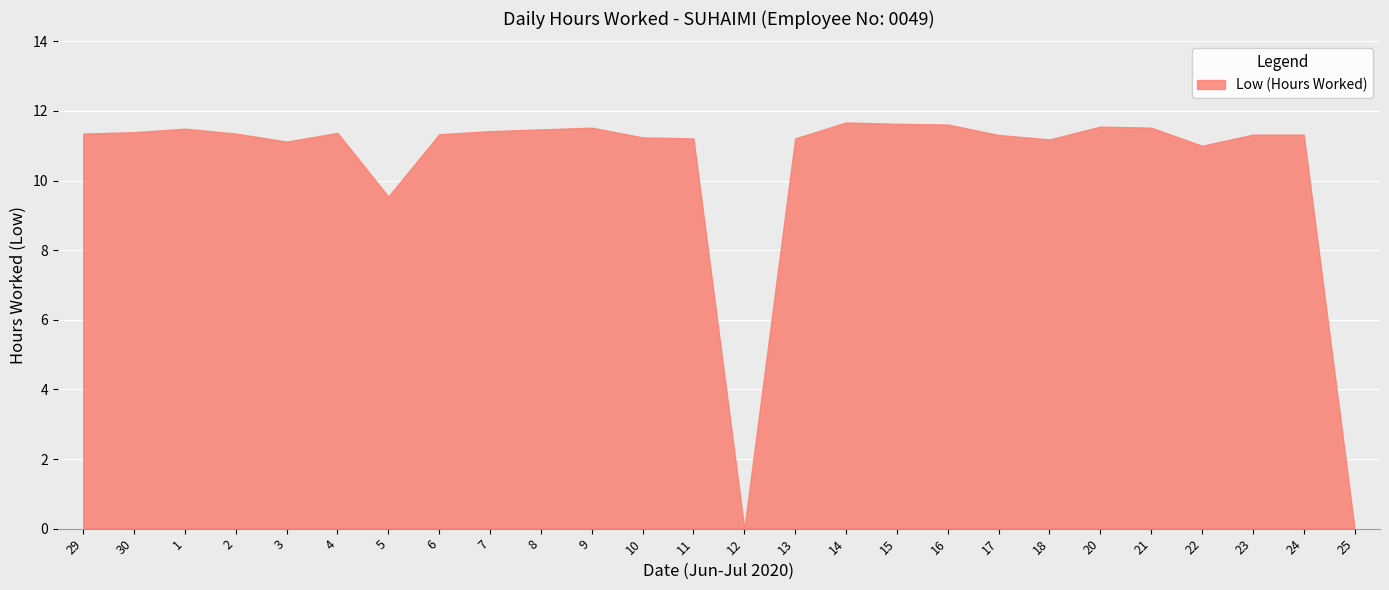

How many lines are shown in the chart?

1